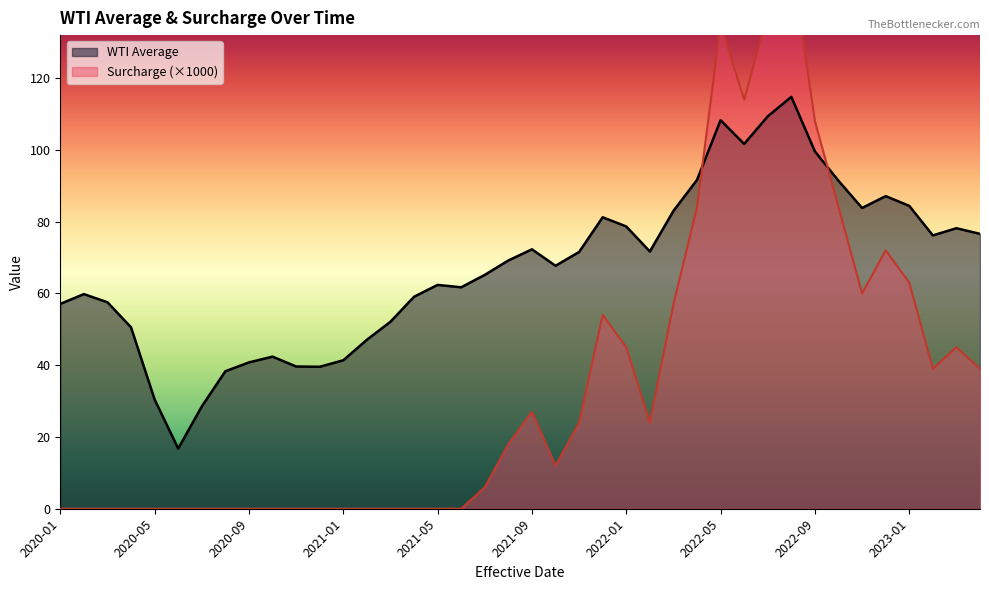

Rank the series by their average value, from lowest to highest.

Surcharge, WTI Average